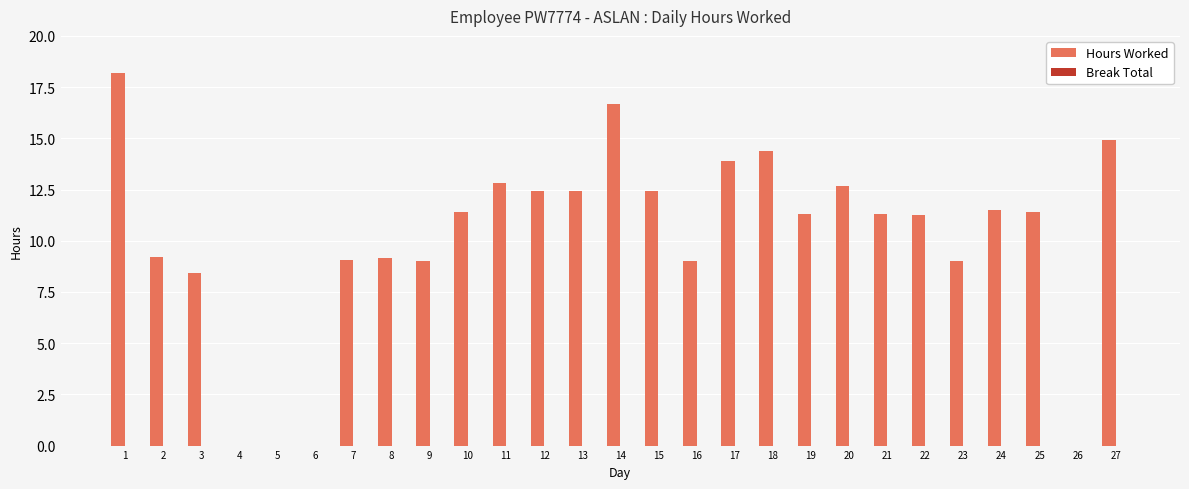

What is the sum of the values at 21 and 11?

24.1